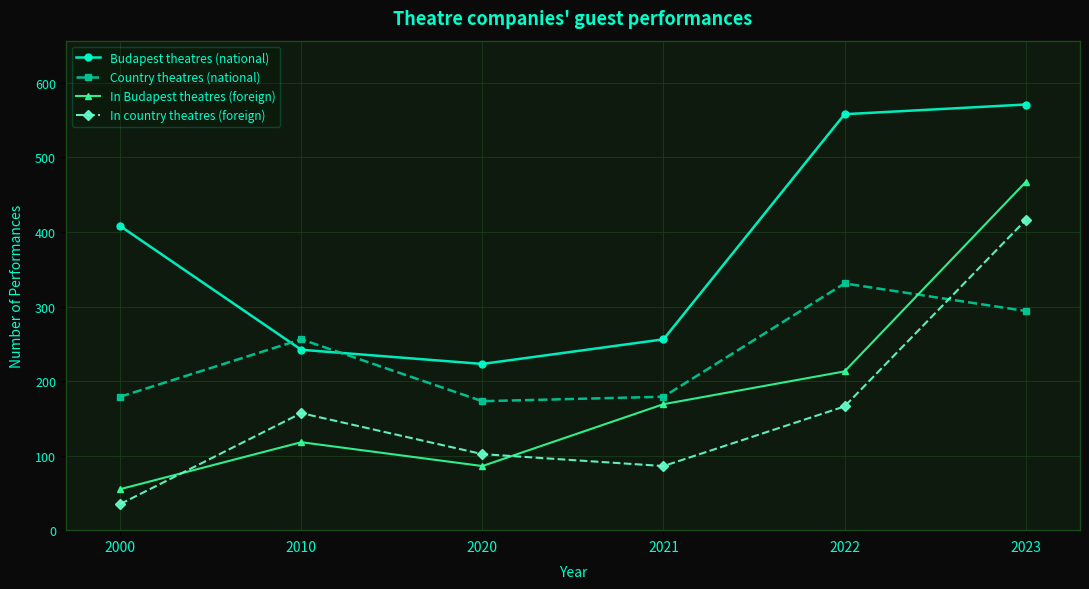

Reading left to right, what are all the values shown in this chart?

Budapest theatres (national): 2000=408	2010=242	2020=223	2021=256	2022=558	2023=571
Country theatres (national): 2000=179	2010=256	2020=173	2021=179	2022=331	2023=294
In Budapest theatres (foreign): 2000=55	2010=118	2020=86	2021=169	2022=213	2023=467
In country theatres (foreign): 2000=35	2010=157	2020=102	2021=86	2022=166	2023=416